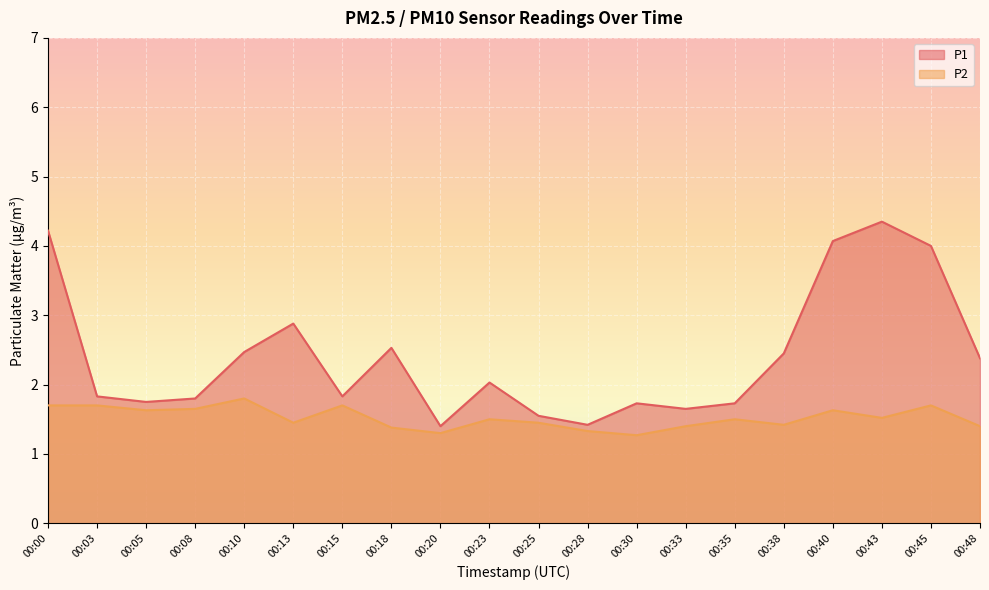

Reading left to right, transcribe all the data shown in this chart.

P1: 4.2	1.8	1.8	1.8	2.5	2.9	1.8	2.5	1.4	2.0	1.6	1.4	1.7	1.6	1.7	2.5	4.1	4.3	4.0	2.4
P2: 1.7	1.7	1.6	1.6	1.8	1.4	1.7	1.4	1.3	1.5	1.4	1.3	1.3	1.4	1.5	1.4	1.6	1.5	1.7	1.4